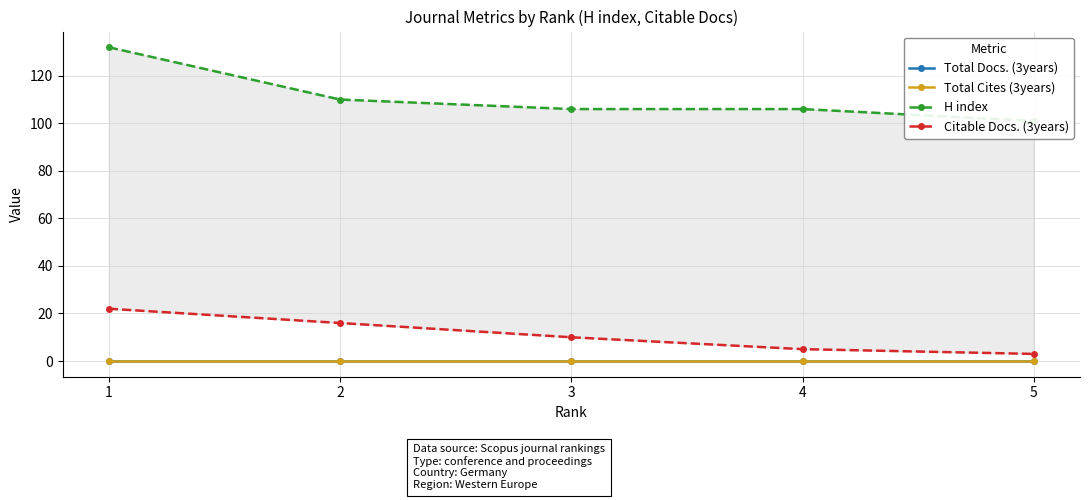

Reading left to right, transcribe all the data shown in this chart.

Total Docs. (3years): 0	0	0	0	0
Total Cites (3years): 0	0	0	0	0
H index: 132	110	106	106	101
Citable Docs. (3years): 22	16	10	5	3